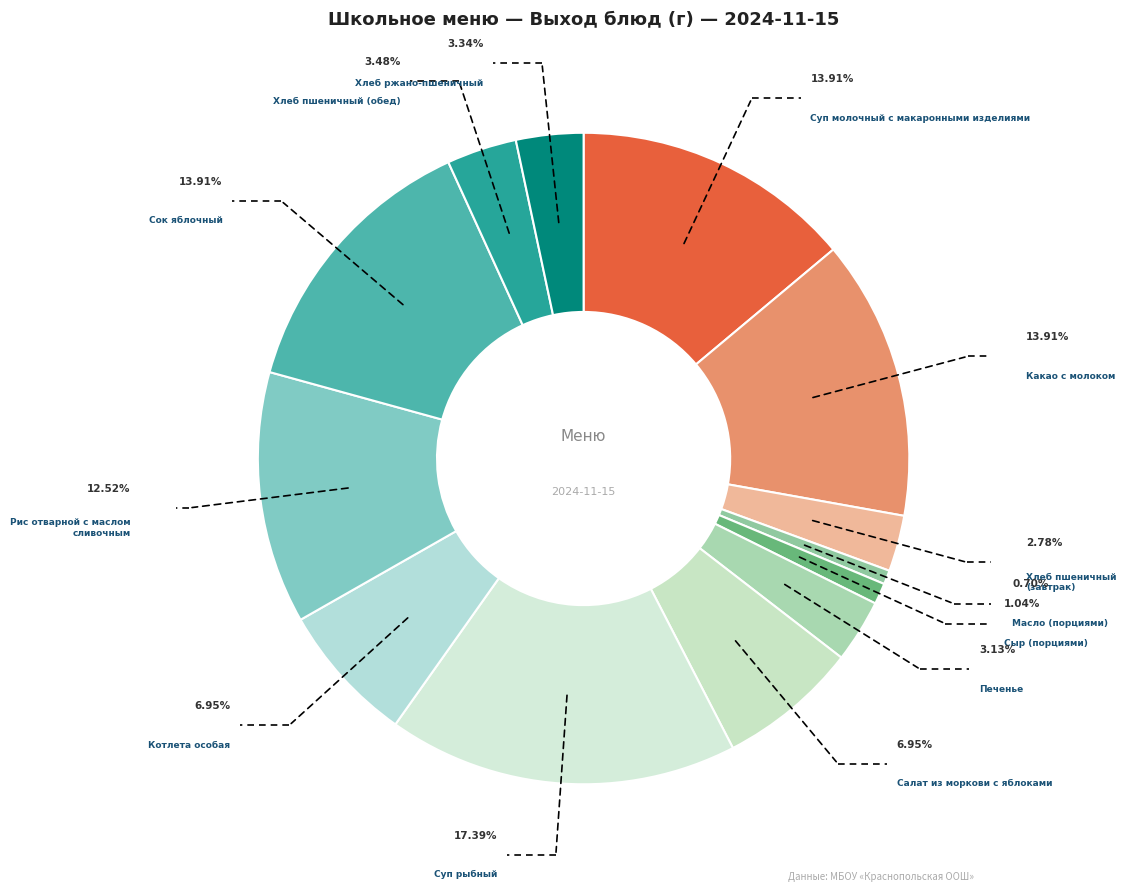

To the nearest percent, what is the combined percentage of Салат из моркови с яблоками and Суп рыбный?

24%